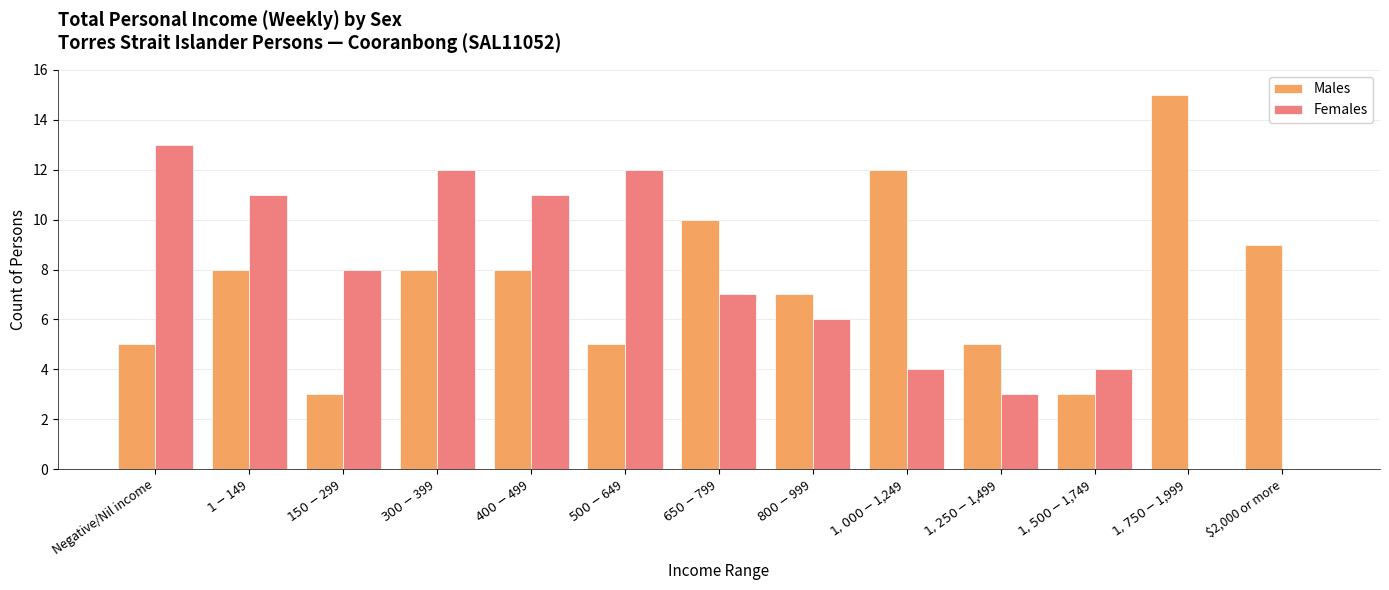

Are the bars grouped side by side (vs. stacked)?

Yes